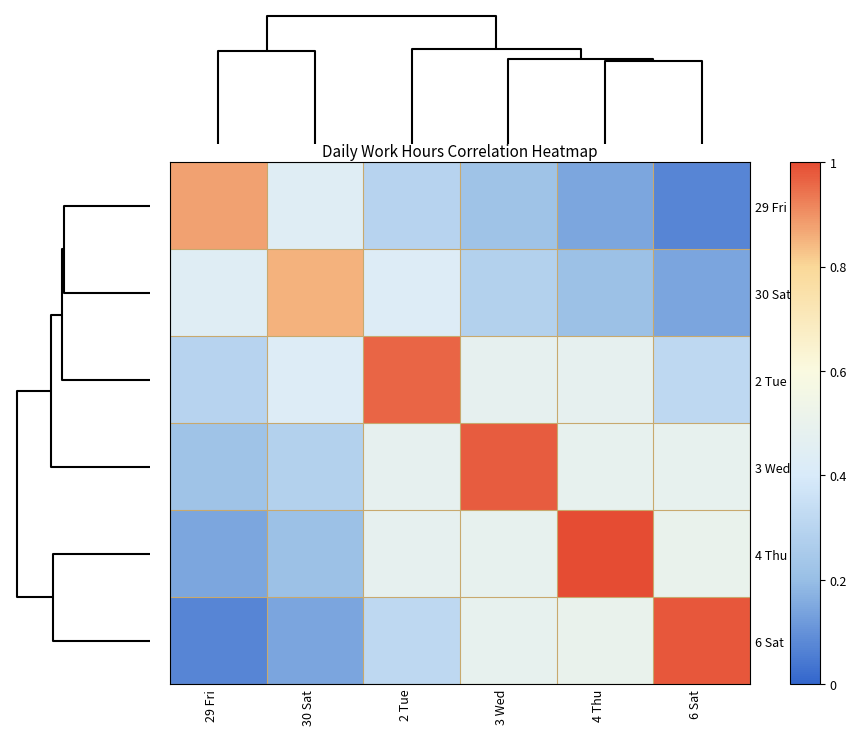

Which series has the largest range (max minus min)?

6 Sat